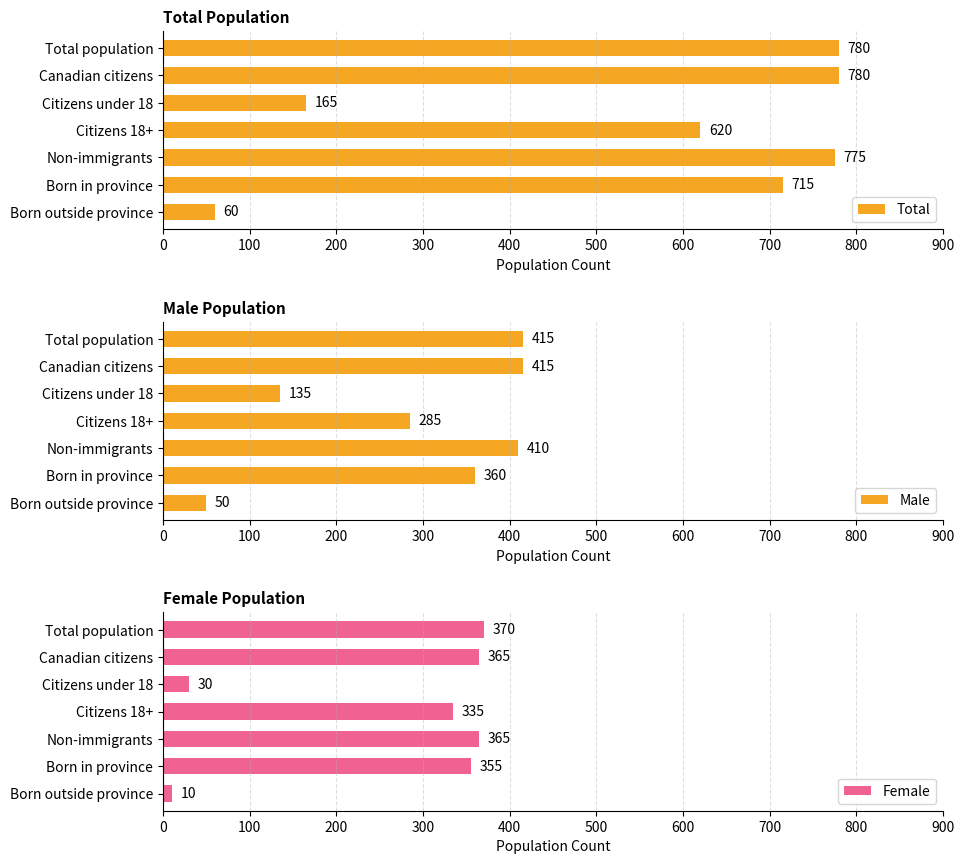

The value of Total at 0 is 780. True or false?

True